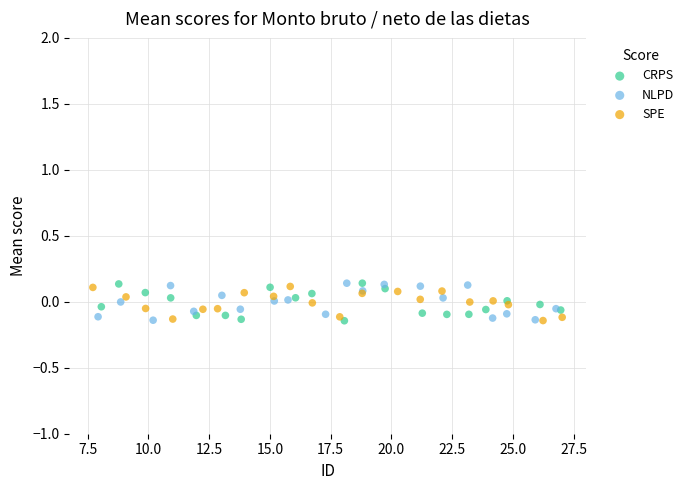

What are all the series names shown in the legend?

CRPS, NLPD, SPE